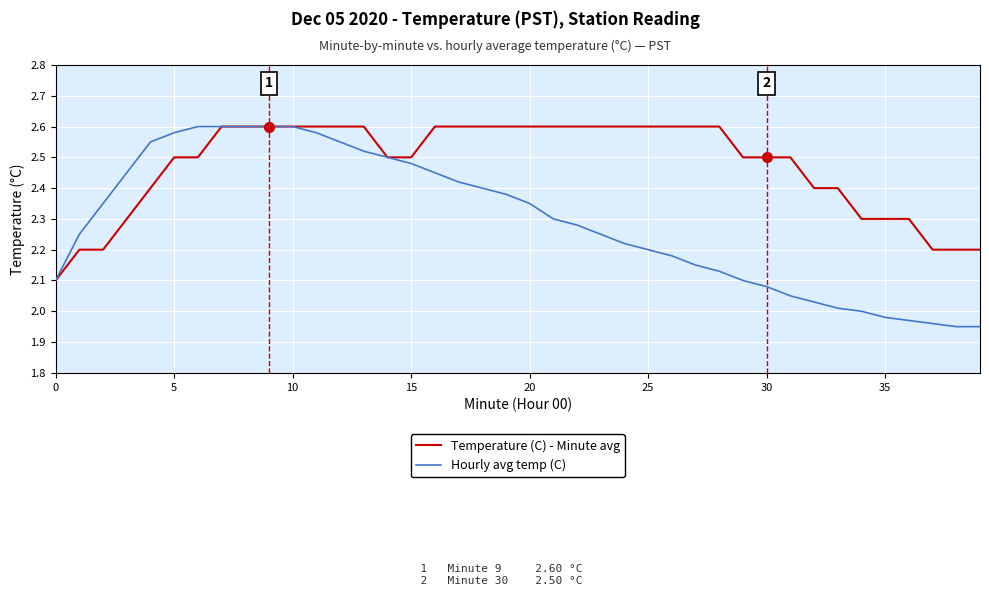

Which series has the largest total across all categories?

Temperature (C) - Minute avg